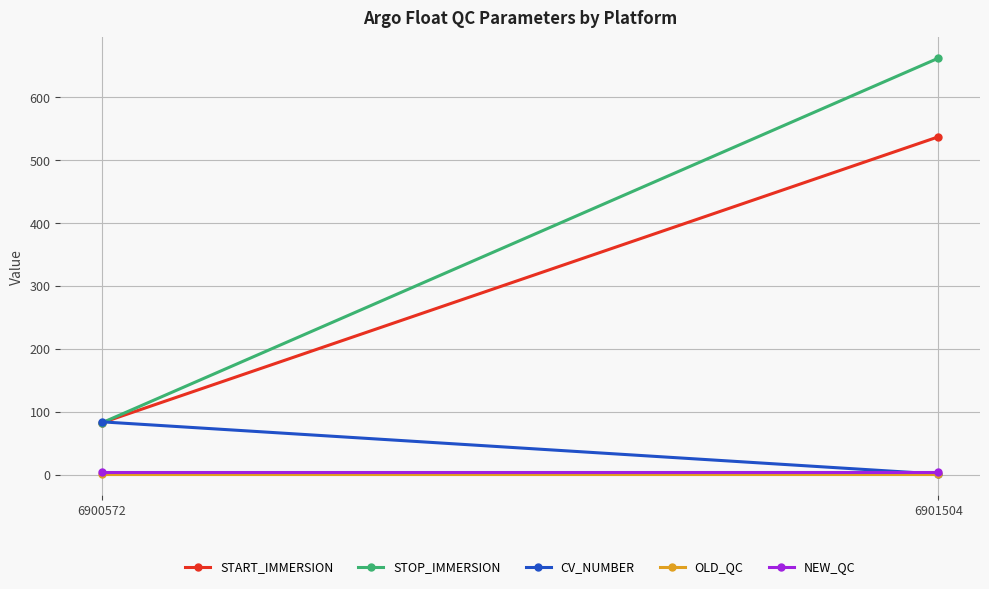

Reading left to right, extract all data points from this chart.

START_IMMERSION: 6900572=82.6	6901504=537.0
STOP_IMMERSION: 6900572=82.6	6901504=662.0
CV_NUMBER: 6900572=84.0	6901504=1.0
OLD_QC: 6900572=1.0	6901504=1.0
NEW_QC: 6900572=4.0	6901504=4.0